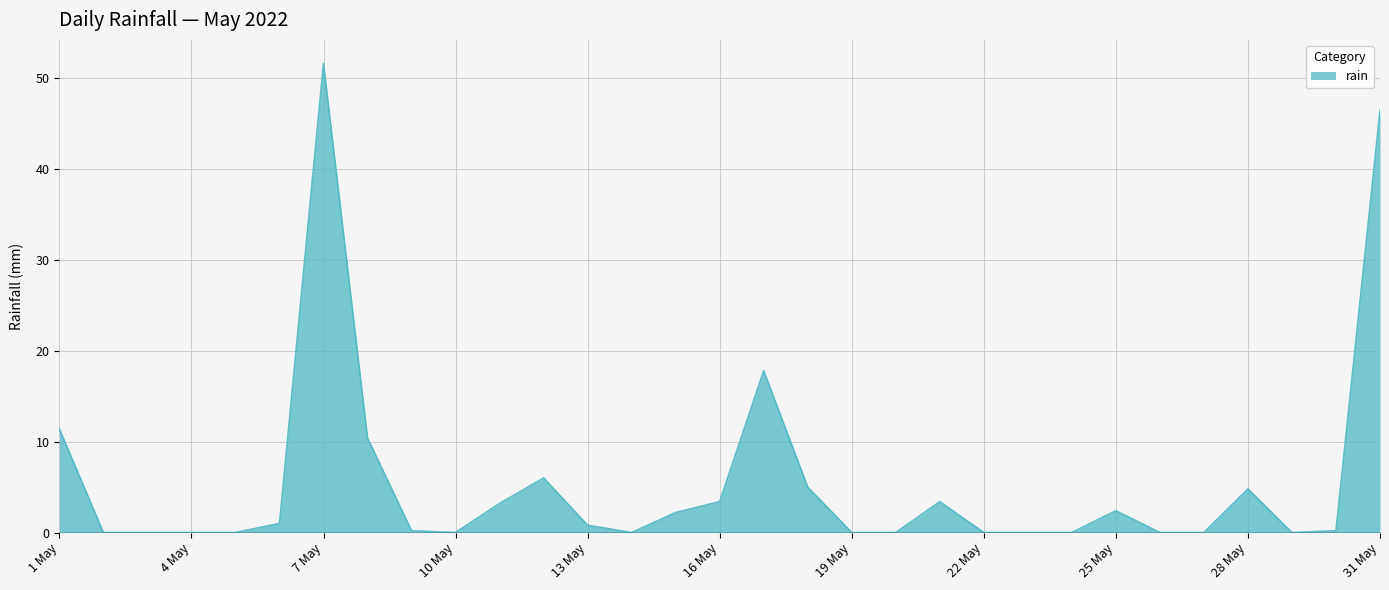

What is the greatest value displayed?

51.6